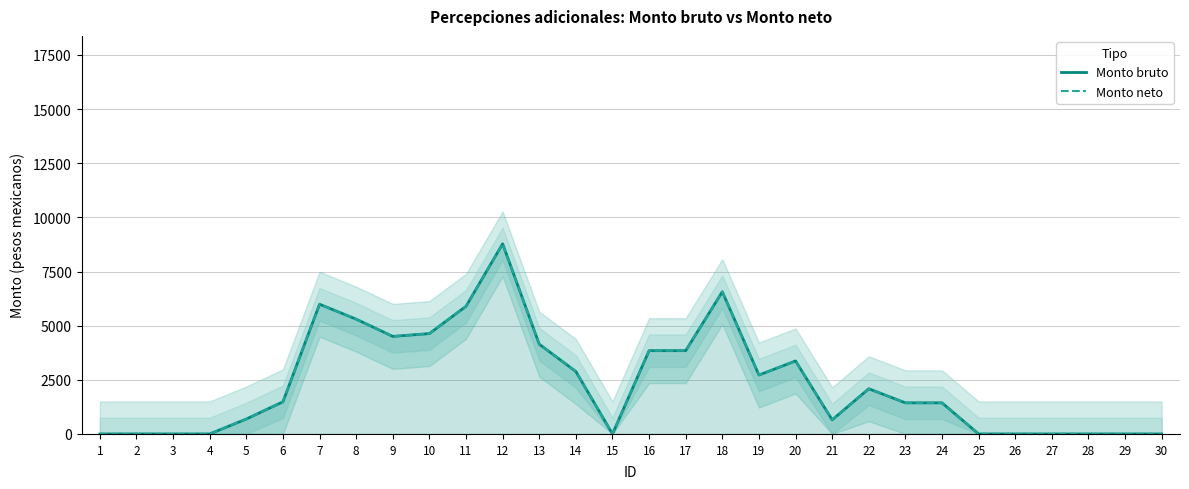

Reading left to right, list all the values displayed in this chart.

Monto bruto: 0.0	0.0	0.0	0.0	689.6	1485.4	5990.3	5300.7	4504.9	4635.2	5895.2	8779.6	4144.4	2884.4	0.0	3846.1	3846.1	6566.4	2720.3	3370.7	650.4	2086.9	1436.4	1436.4	0.0	0.0	0.0	0.0	0.0	0.0
Monto neto: 0.0	0.0	0.0	0.0	689.6	1485.4	5990.3	5300.7	4504.9	4635.2	5895.2	8779.6	4144.4	2884.4	0.0	3846.1	3846.1	6566.4	2720.3	3370.7	650.4	2086.9	1436.4	1436.4	0.0	0.0	0.0	0.0	0.0	0.0